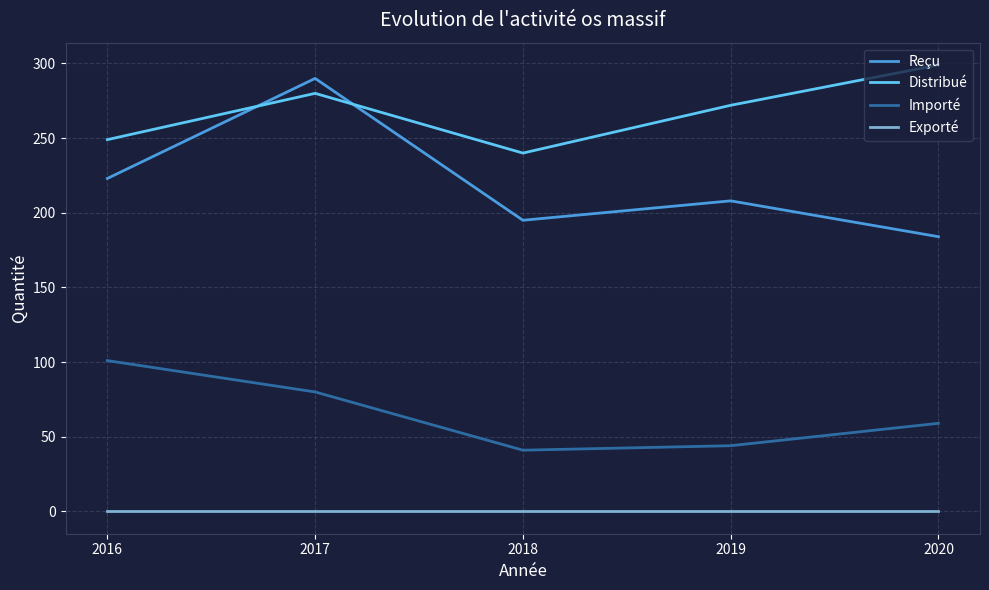

List the series in order of their overall mean, lowest first.

Exporté, Importé, Reçu, Distribué